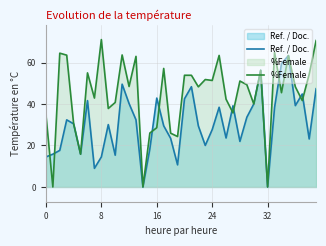

Rank the series by their average value, from highest to lowest.

%Female, Ref. / Doc.